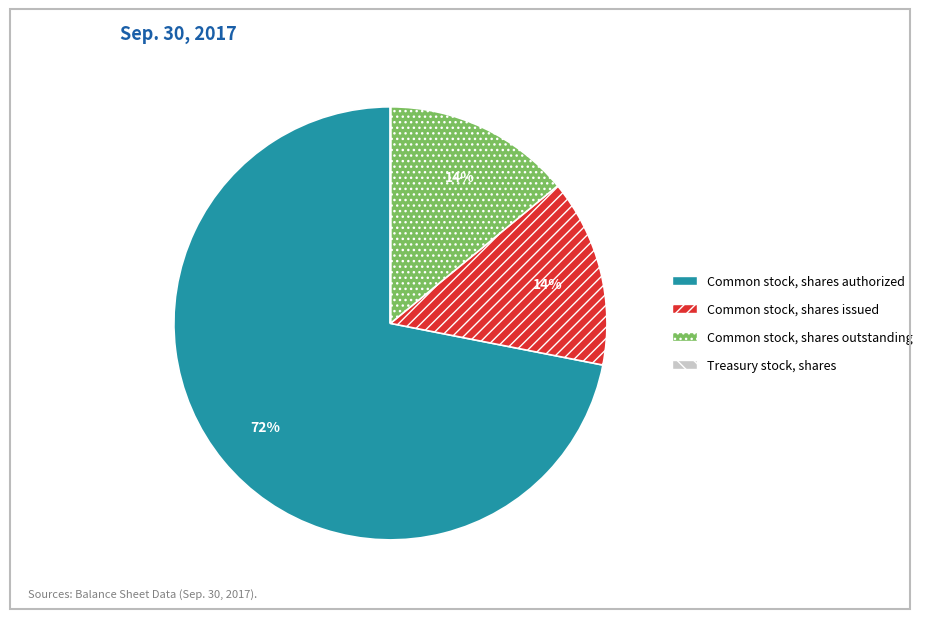

Does any single category account for the majority?

Yes